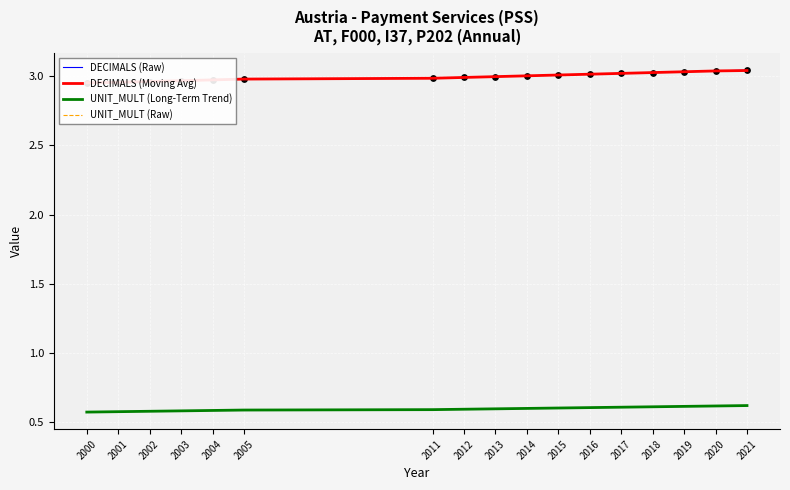

Is the value of DECIMALS (Raw) at 2021 greater than the value of DECIMALS (Moving Avg) at 2005?

Yes